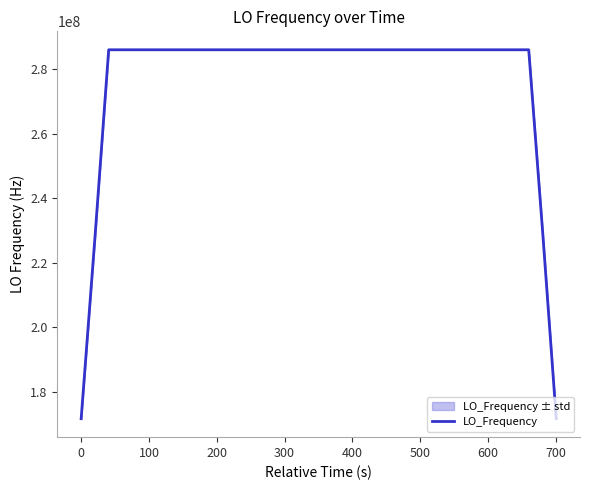

What is the minimum value shown in the chart?

171628199.6